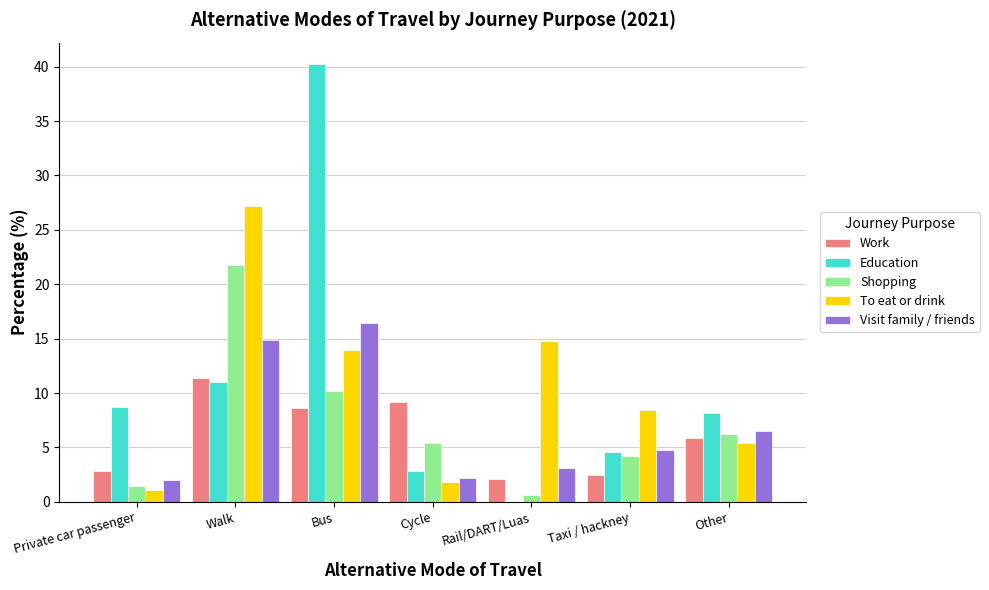

How many data points in Visit family / friends are above 4?

4